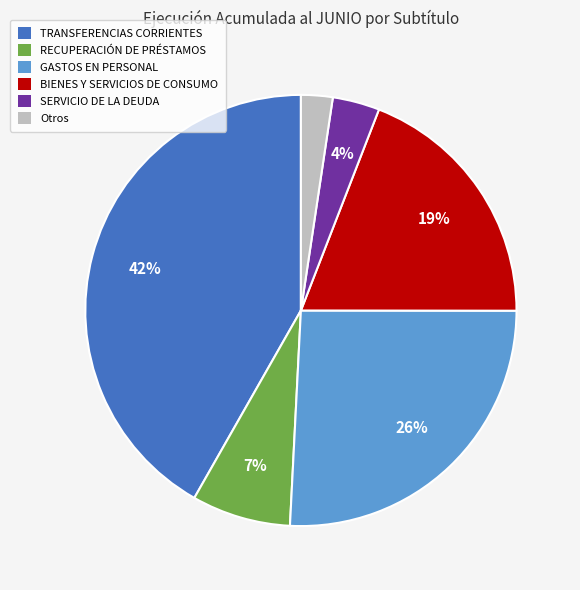

Rank the categories by value from lowest to highest.

Otros, SERVICIO DE LA DEUDA, RECUPERACIÓN DE PRÉSTAMOS, BIENES Y SERVICIOS DE CONSUMO, GASTOS EN PERSONAL, TRANSFERENCIAS CORRIENTES